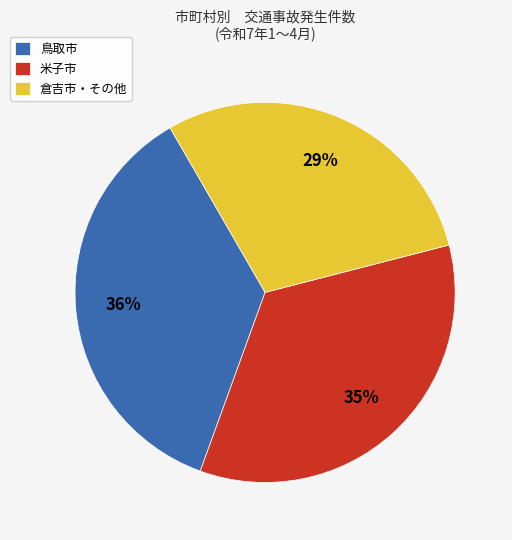

Which category has the biggest portion of the pie?

鳥取市